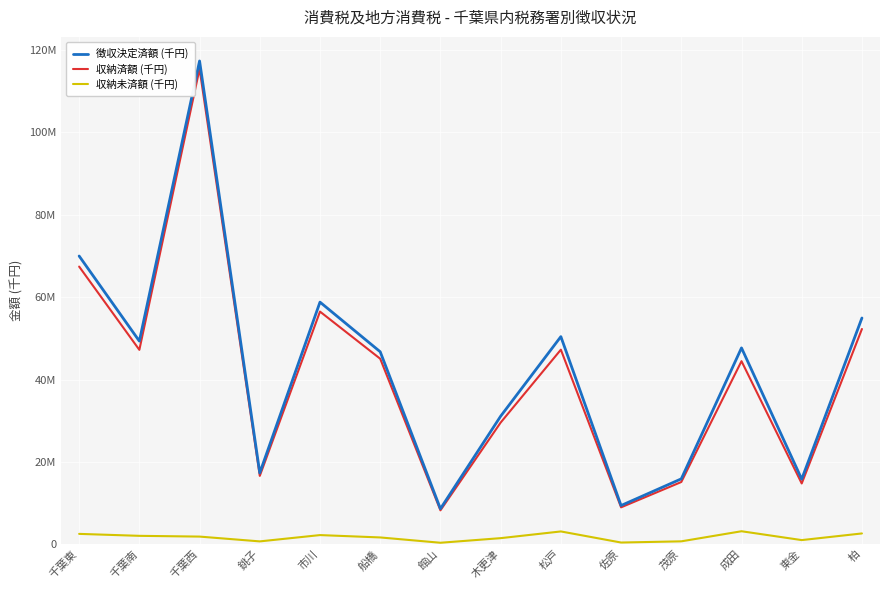

Reading right to left, transcribe all the data shown in this chart.

徴収決定済額 (千円): 柏=54934780	東金=15817229	成田=47676642	茂原=15888915	佐原=9416158	松戸=50411311	木更津=31095526	館山=8631495	船橋=46735841	市川=58787386	銚子=17330597	千葉西=117319573	千葉南=49321546	千葉東=69979467
収納済額 (千円): 柏=52263064	東金=14768163	成田=44454996	茂原=15122982	佐原=8976388	松戸=47241843	木更津=29552019	館山=8246659	船橋=45044367	市川=56487776	銚子=16606429	千葉西=115416289	千葉南=47204173	千葉東=67414188
収納未済額 (千円): 柏=2639313	東金=1024699	成田=3172256	茂原=722148	佐原=431694	松戸=3124079	木更津=1495865	館山=378619	船橋=1668266	市川=2239649	銚子=709992	千葉西=1874991	千葉南=2057668	千葉東=2532815